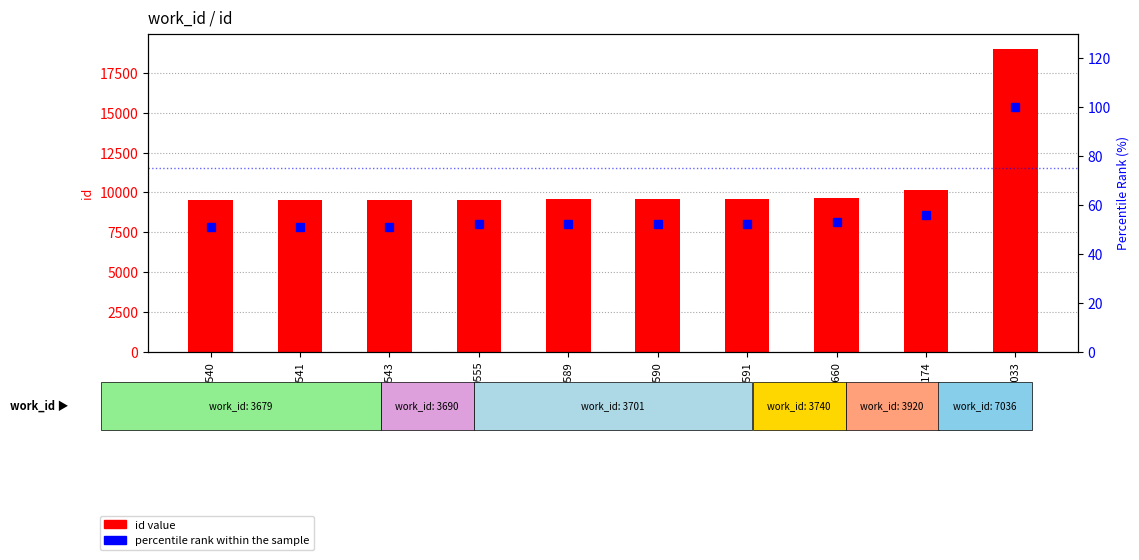

What is the lowest value of the id value series?

9540